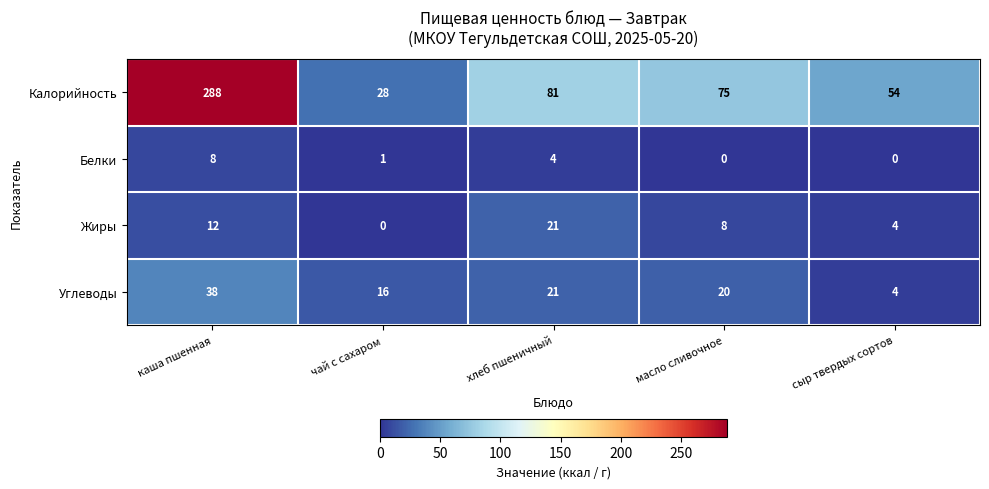

How many data points in Жиры are less than 8?

2